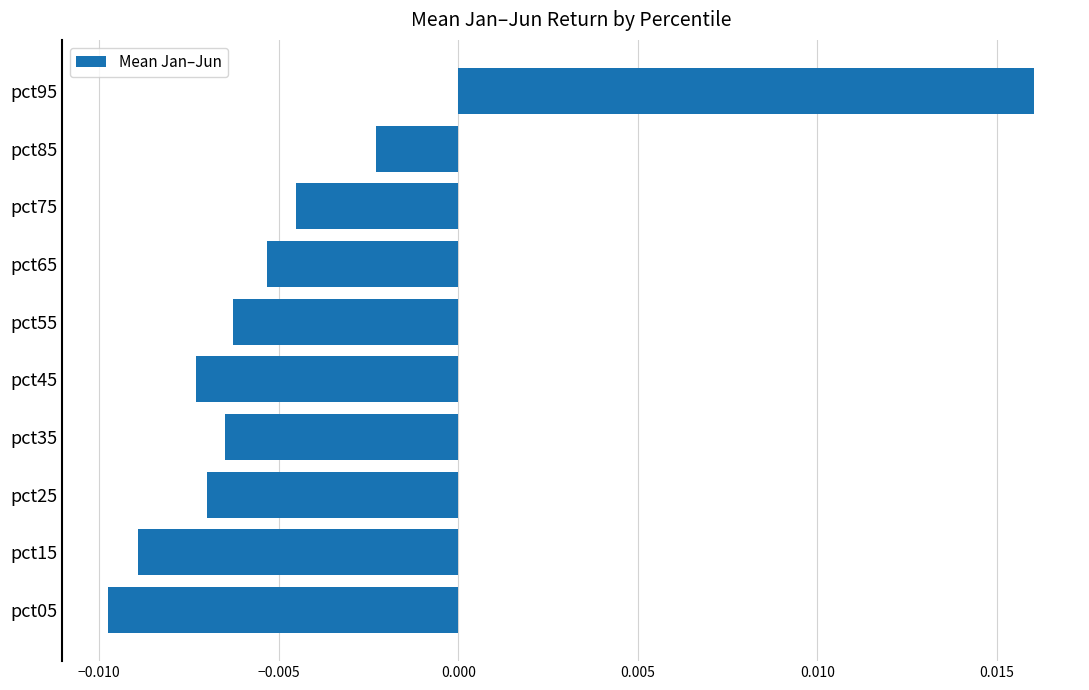

Where is the data nearest to the value 0?

pct85